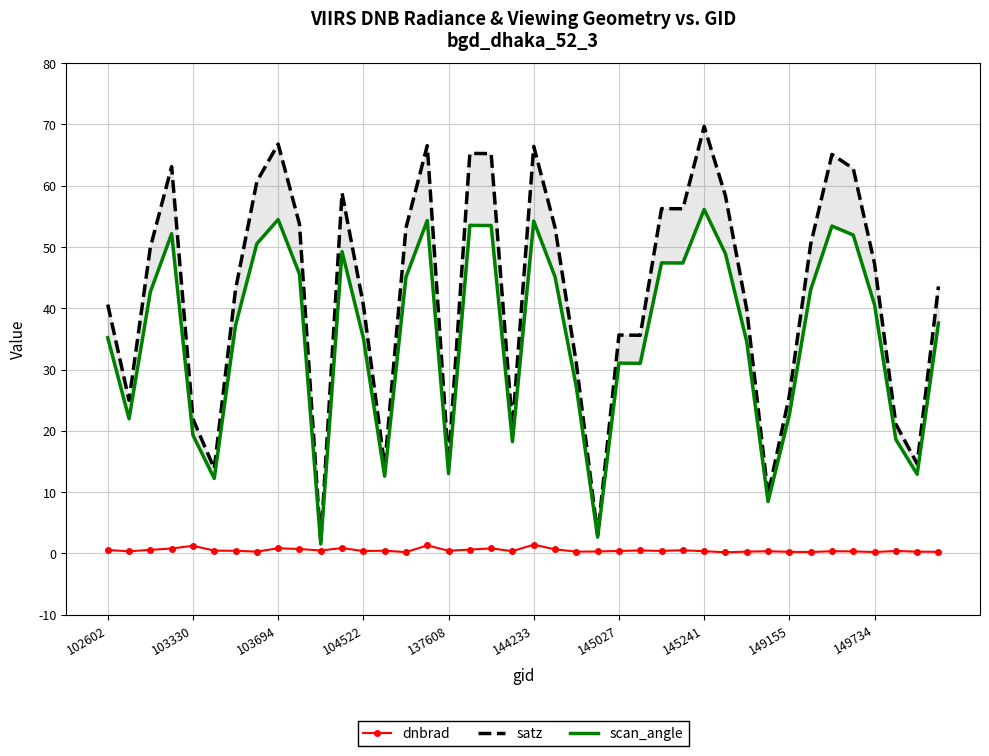

True or false: dnbrad and satz cross at least once.

False